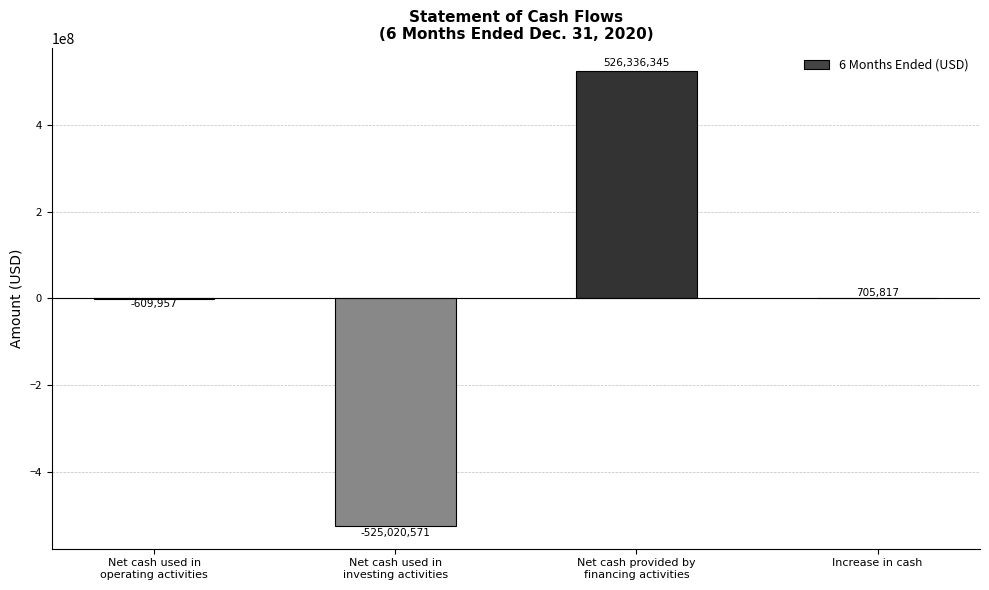

Read the value at Increase in cash.

705817